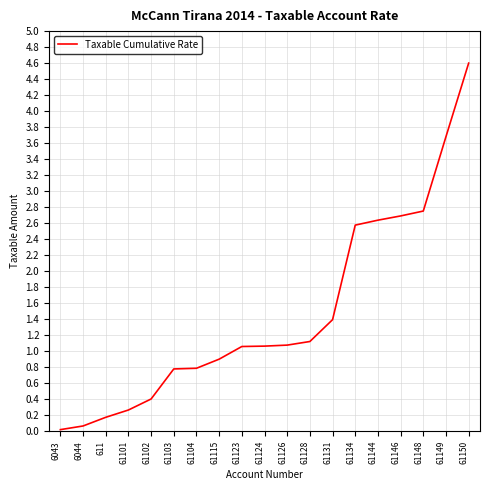

What is the difference between the values at 61115 and 61101?

0.6